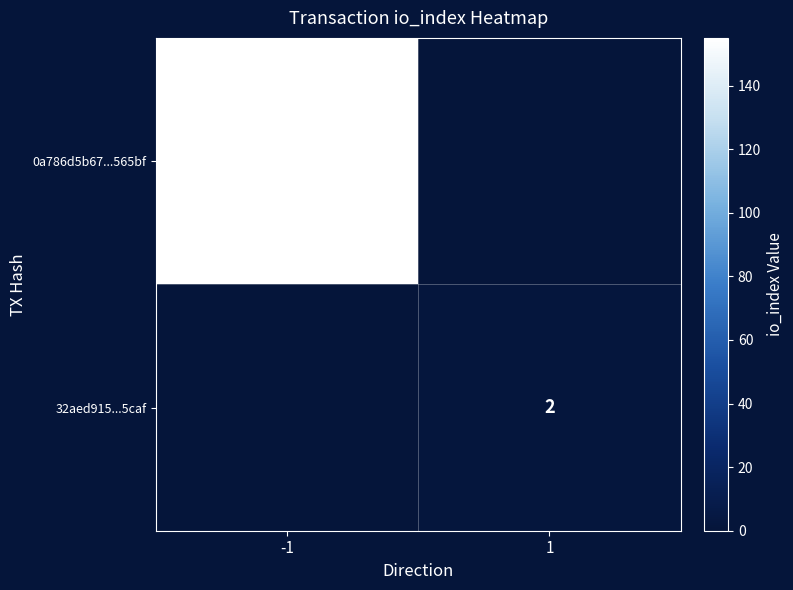

What is the smallest value displayed?

2.0